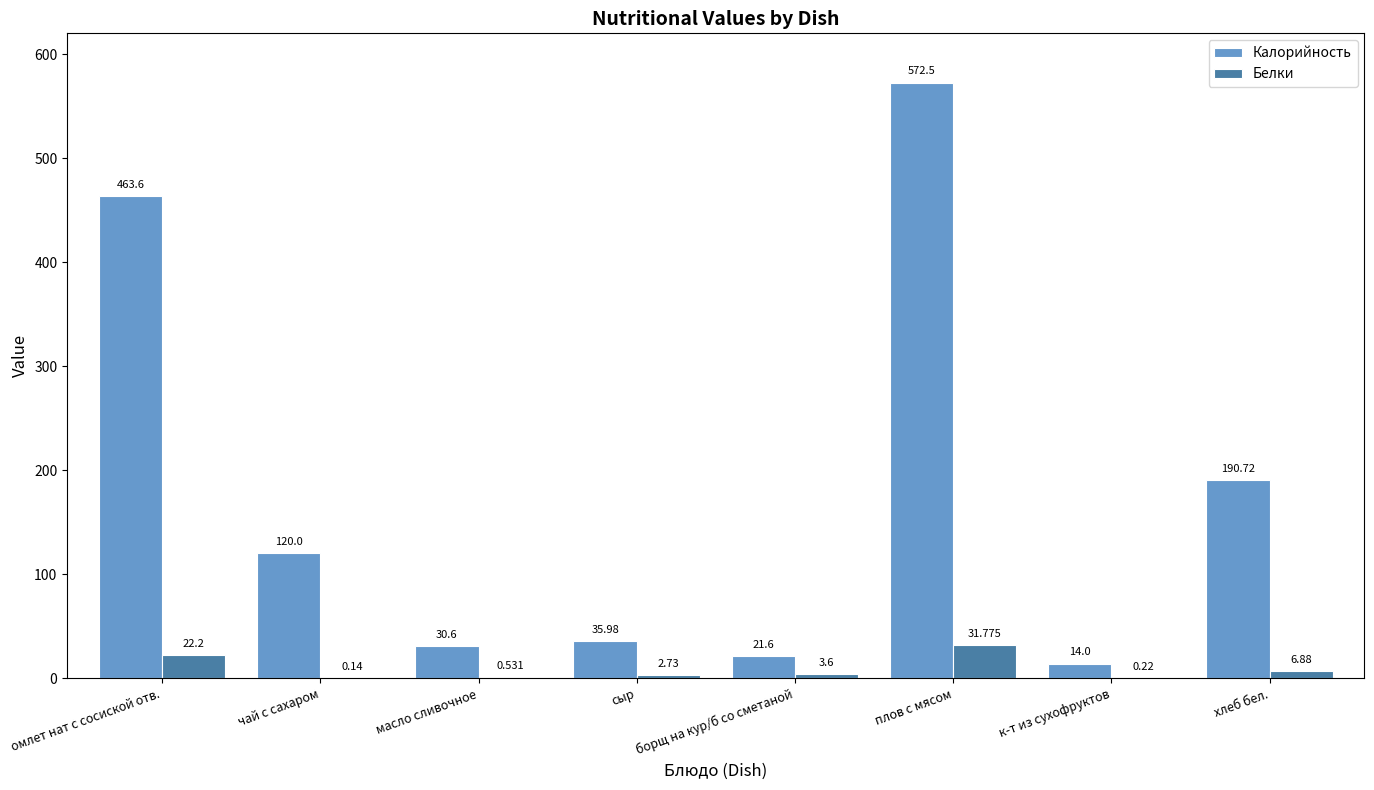

What is the greatest value displayed?

572.5